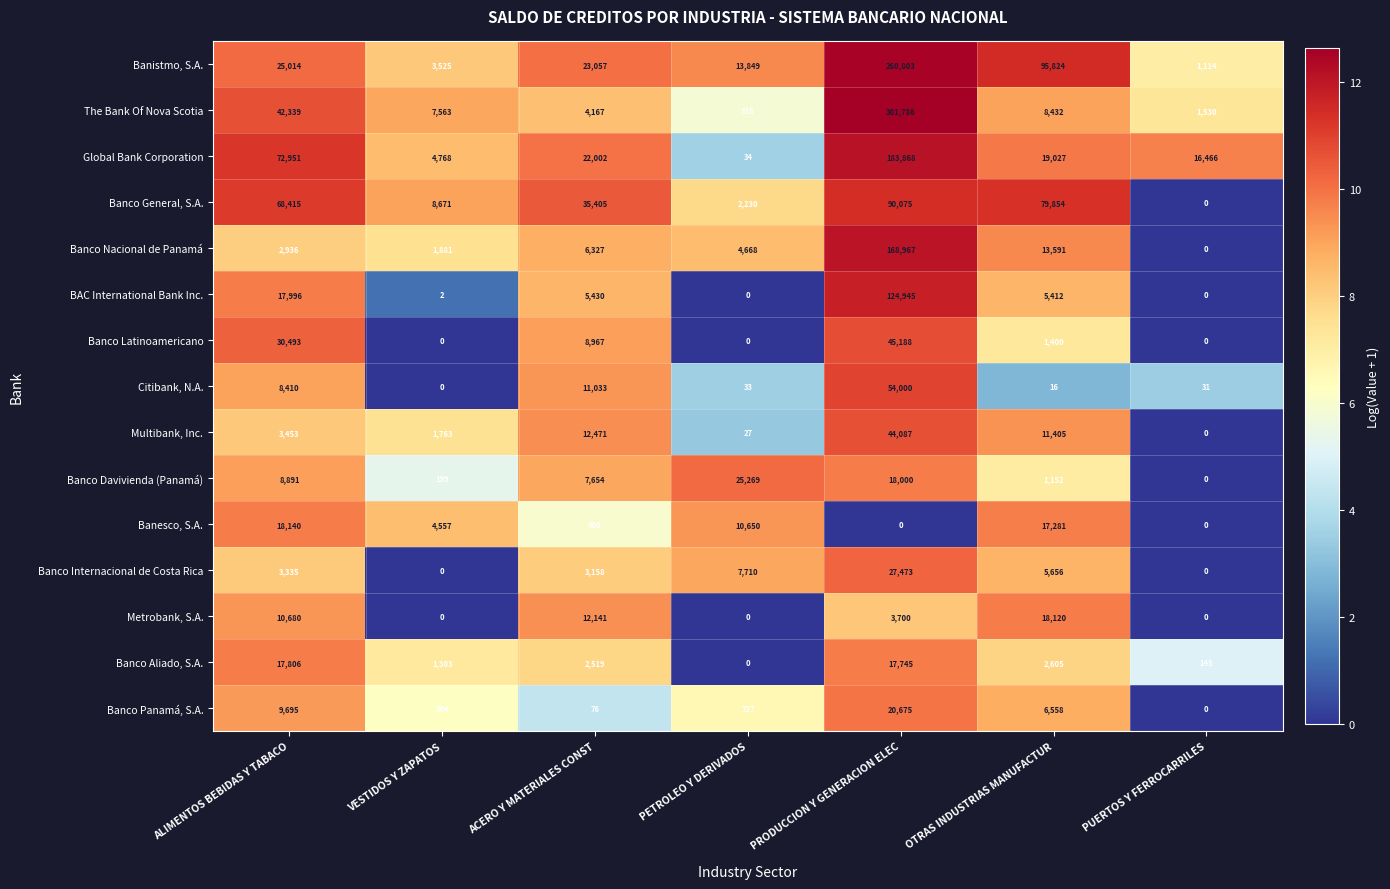

At which label does Banco Latinoamericano first exceed 1400?

ALIMENTOS BEBIDAS Y TABACO